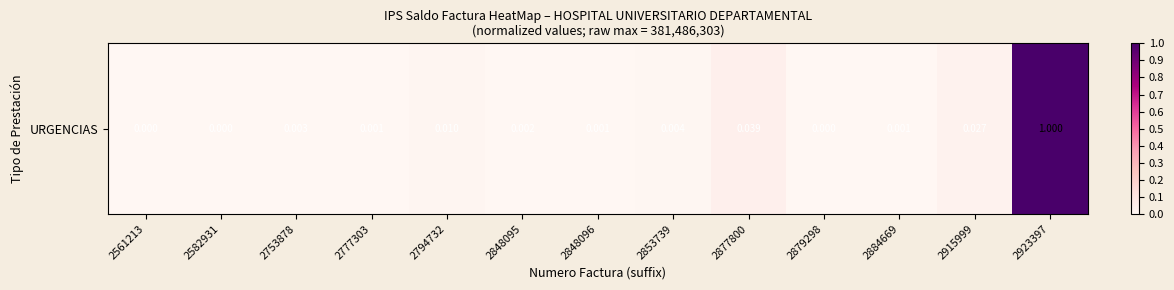

Between 2884669 and 2915999, which is larger?

2915999